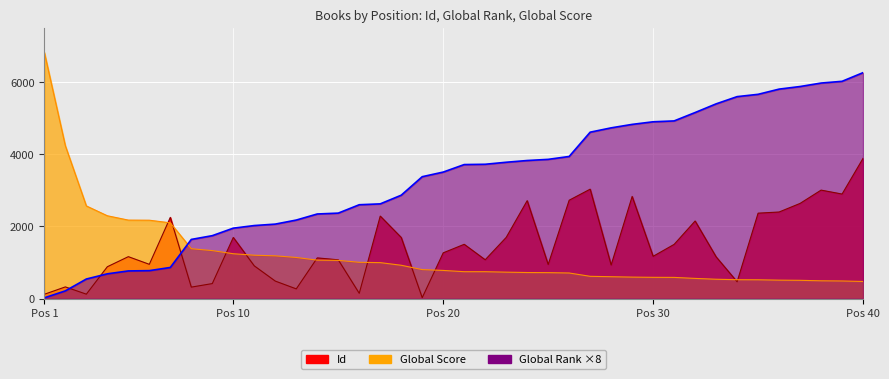

What is the minimum value shown in the chart?

24